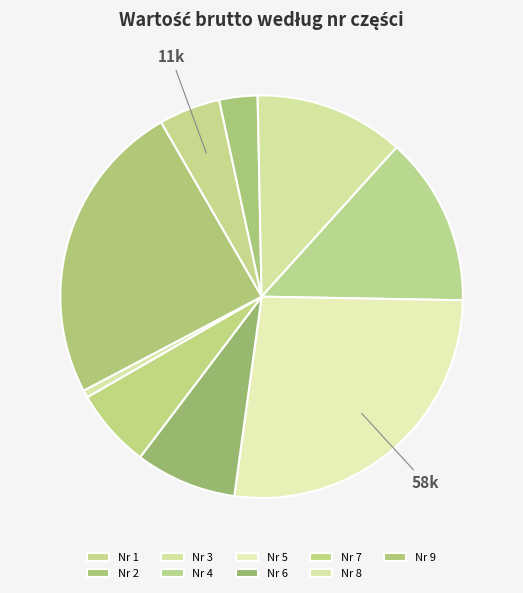

Rank the categories by value from lowest to highest.

Nr 8, Nr 2, Nr 1, Nr 7, Nr 6, Nr 3, Nr 4, Nr 9, Nr 5